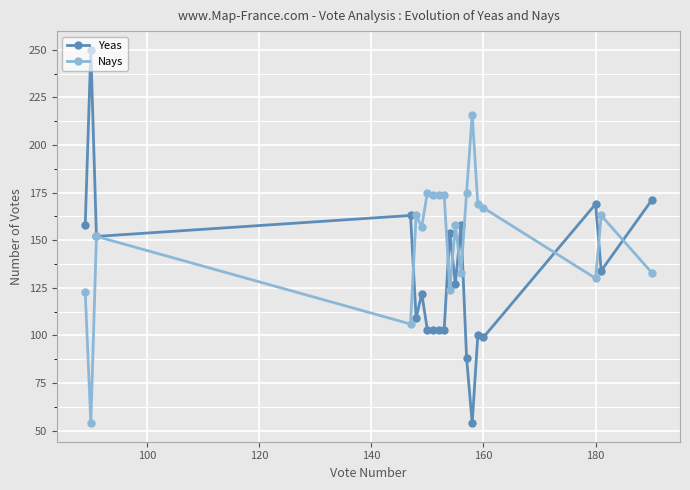

Rank the series by their average value, from highest to lowest.

Nays, Yeas